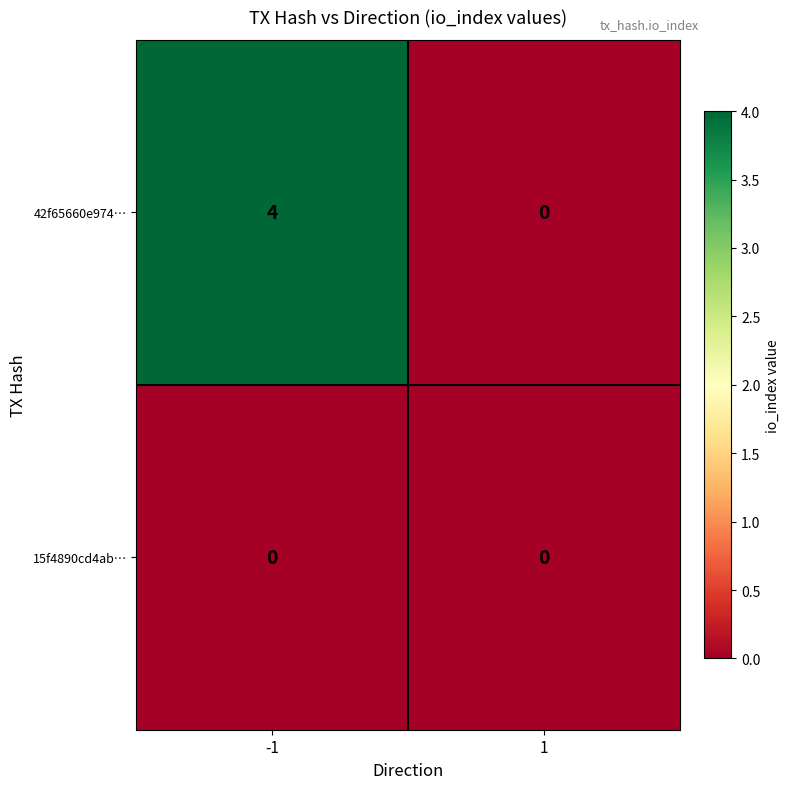

Rank the series at -1 from lowest to highest value.

15f4890cd4ab…, 42f65660e974…